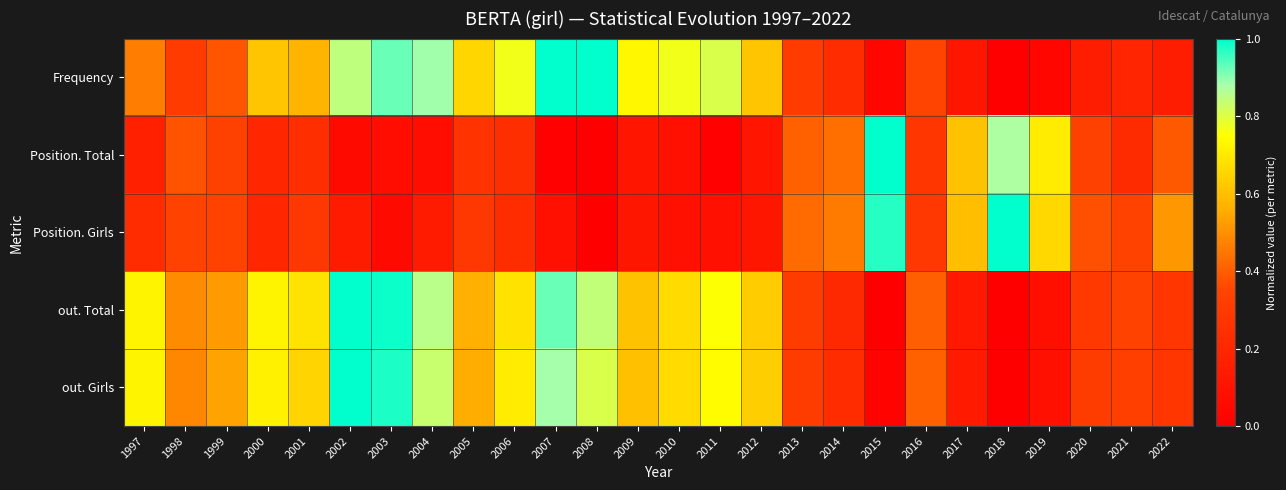

Which series changed the most between 2015 and 2019?

Position. Girls